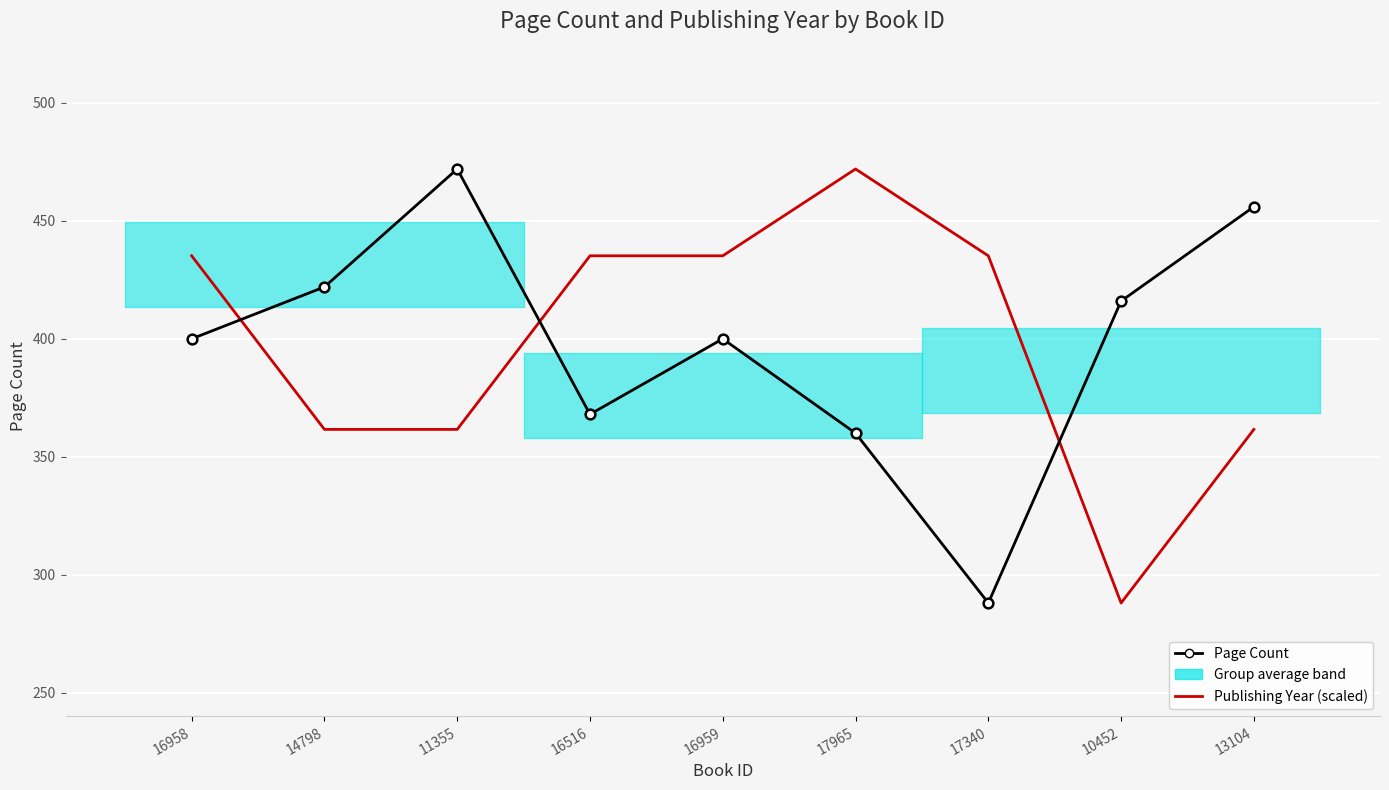

The Page Count series shows 422.0 at 14798. True or false?

True